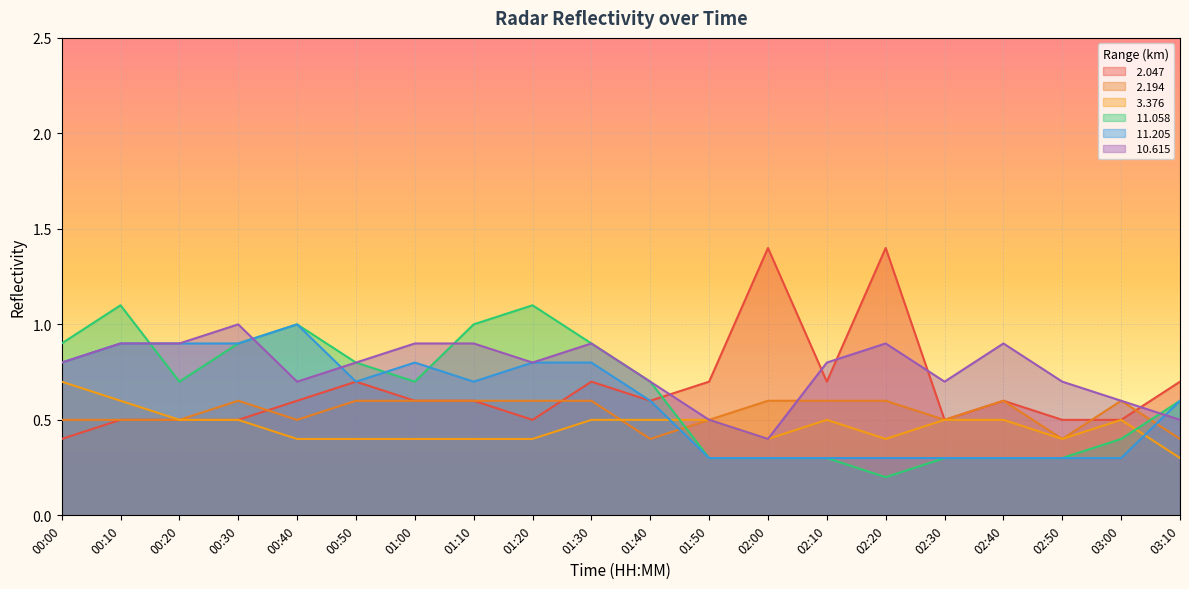

How many lines are shown in the chart?

6